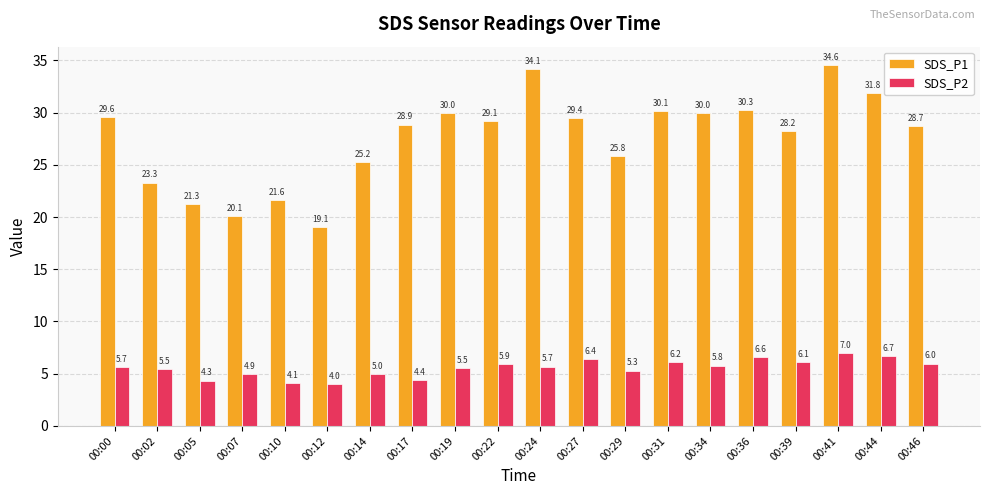

Rank the series by their maximum value, from lowest to highest.

SDS_P2, SDS_P1